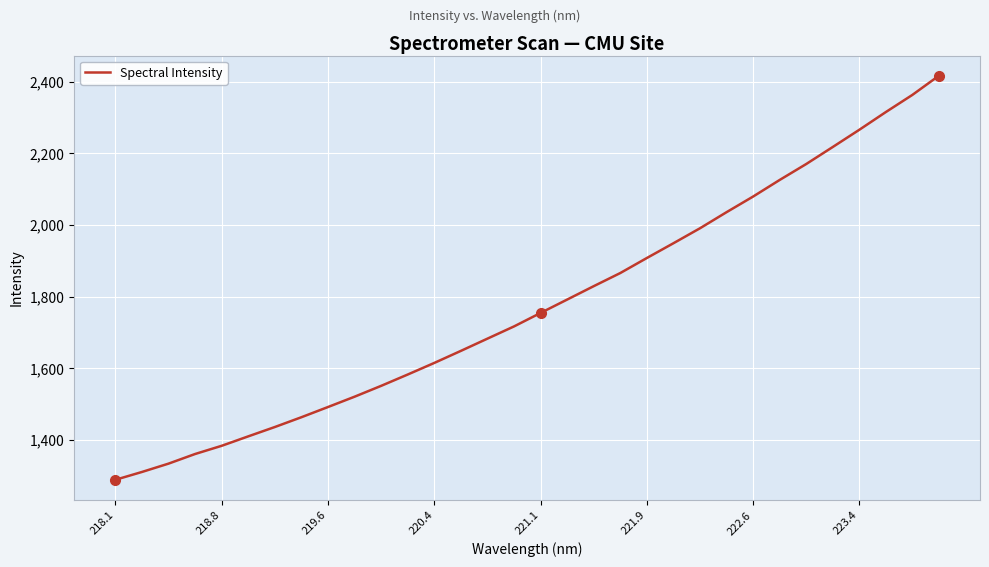

What is the smallest value displayed?

1288.9